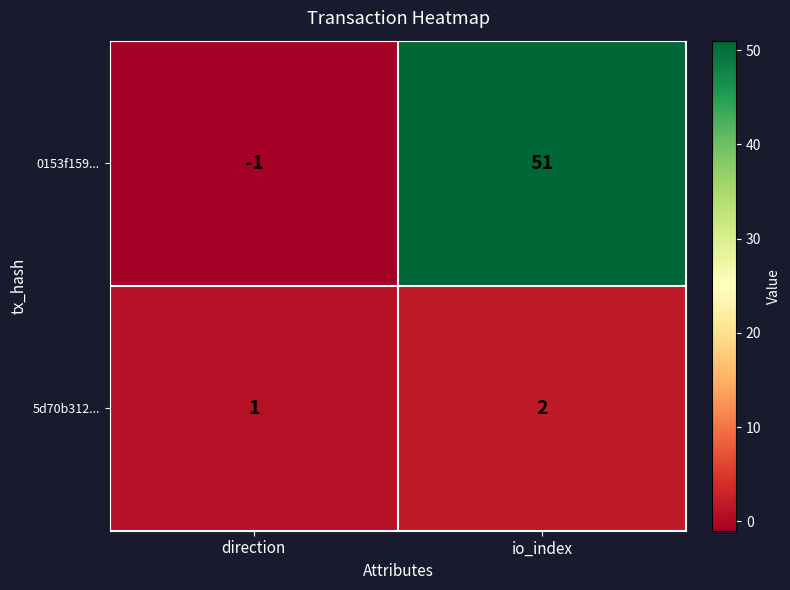

At which category does the chart reach its peak across all series?

io_index